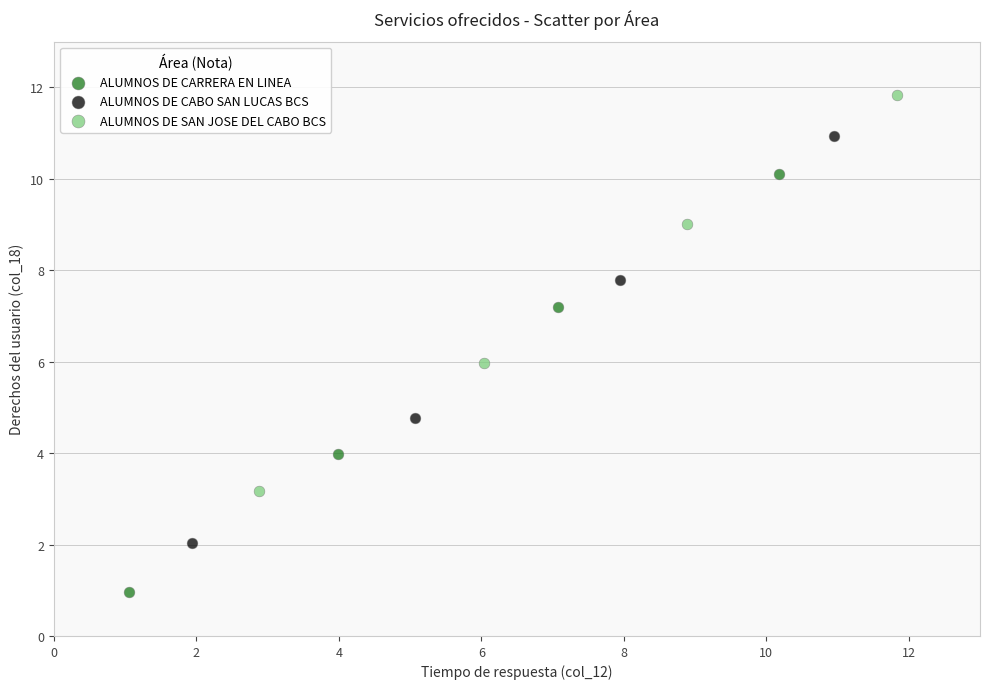

Which series contains the lowest Y value?

ALUMNOS DE CARRERA EN LINEA